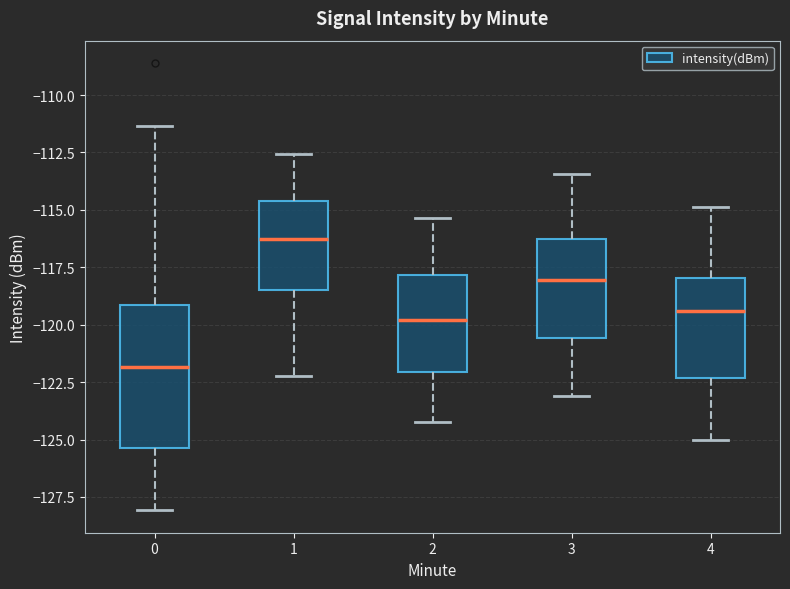

Which box has the highest median line?

1